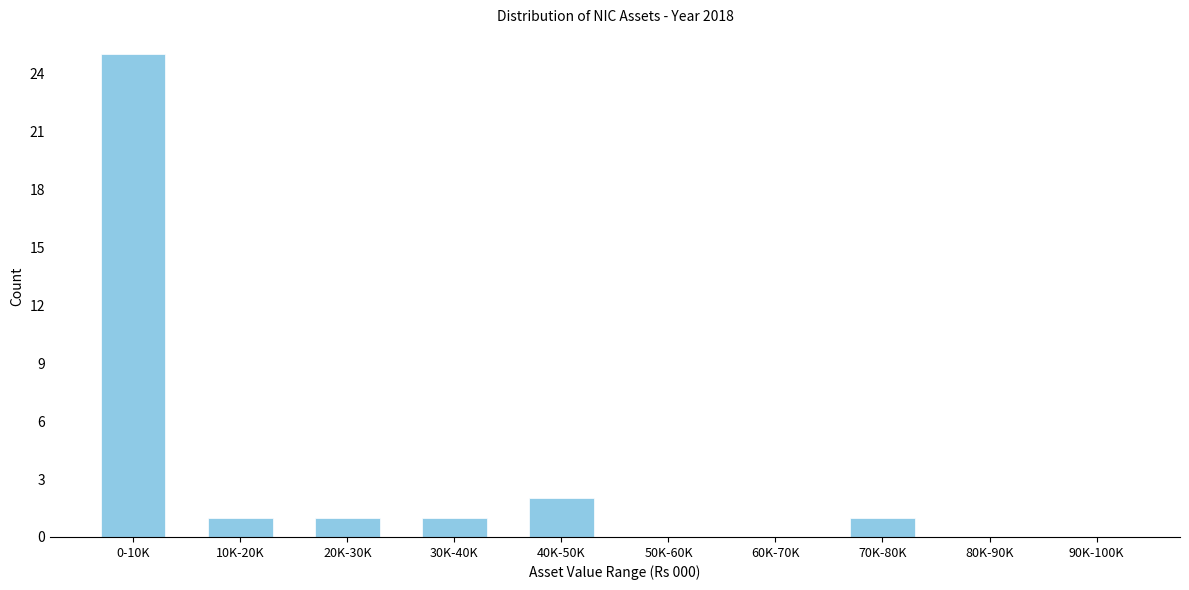

Reading left to right, what are all the values shown in this chart?

0-10K=25	10K-20K=1	20K-30K=1	30K-40K=1	40K-50K=2	50K-60K=0	60K-70K=0	70K-80K=1	80K-90K=0	90K-100K=0